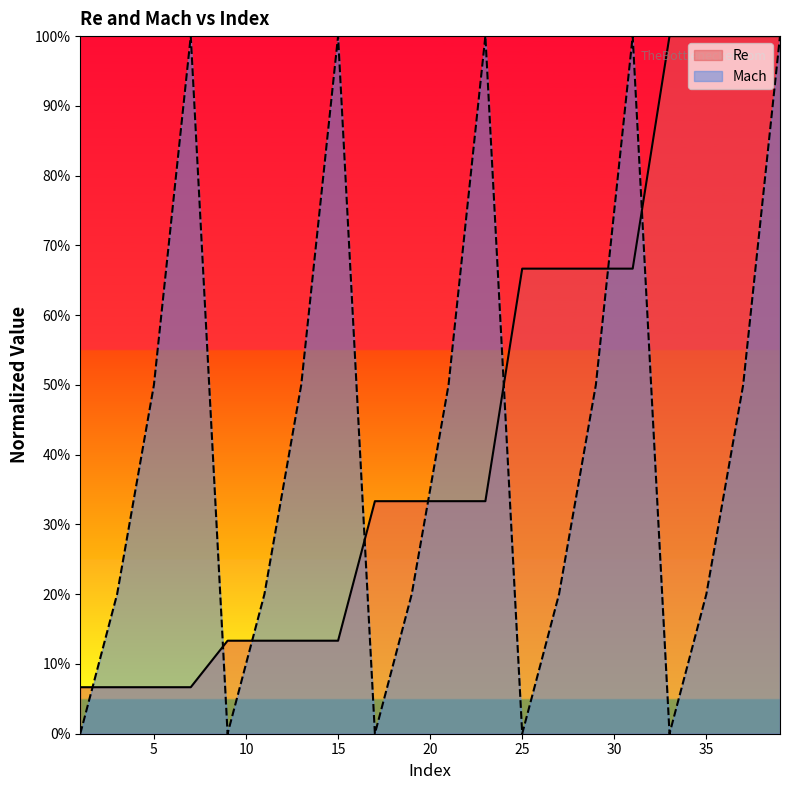

Which category has the highest value across all series?

33